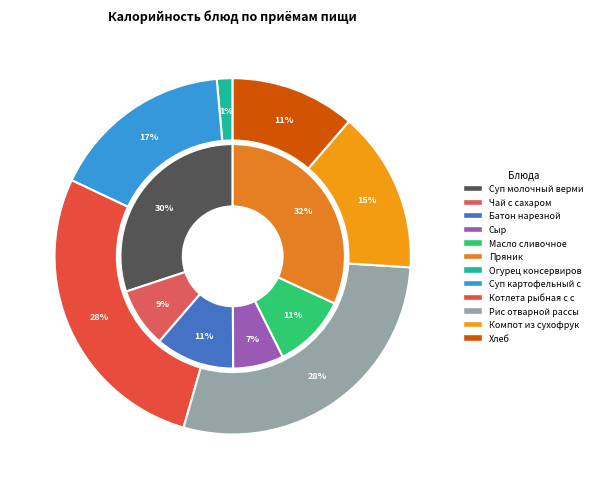

What percentage is NOT represented by 5?

68.1%